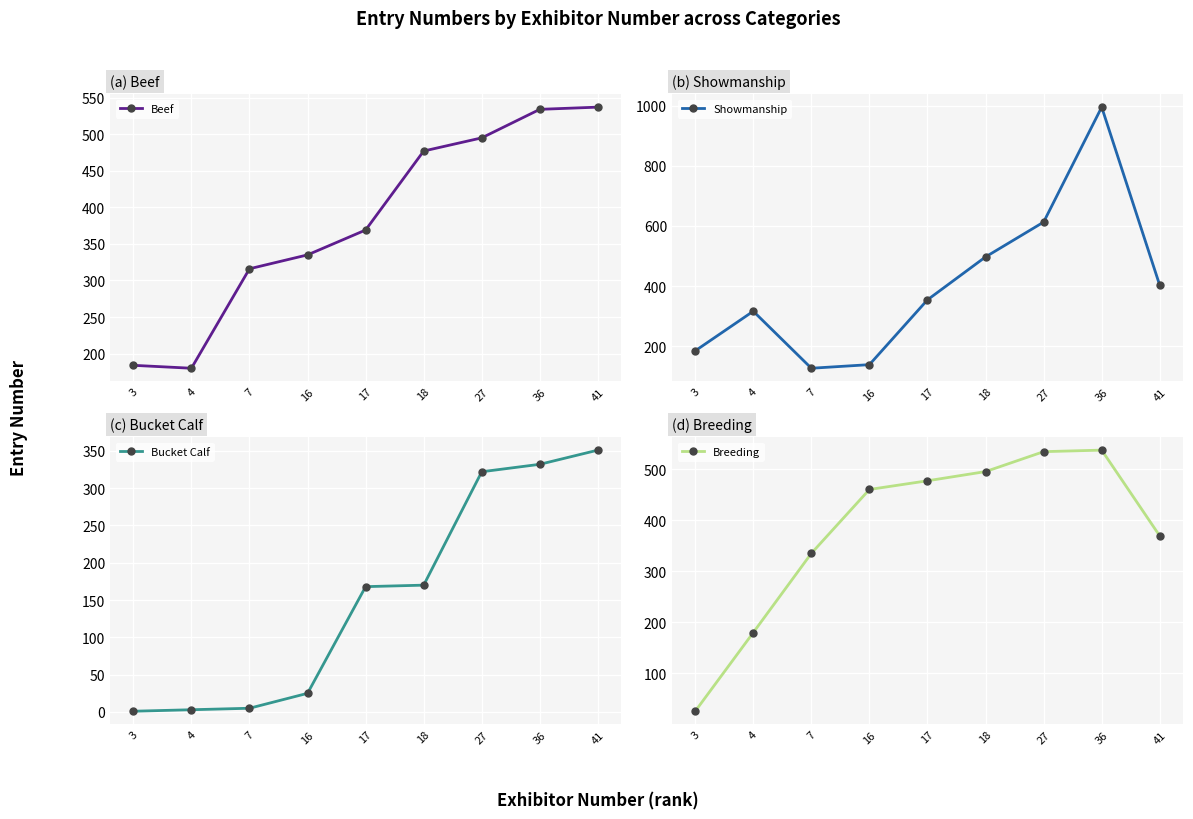

How many distinct data groups are displayed?

4